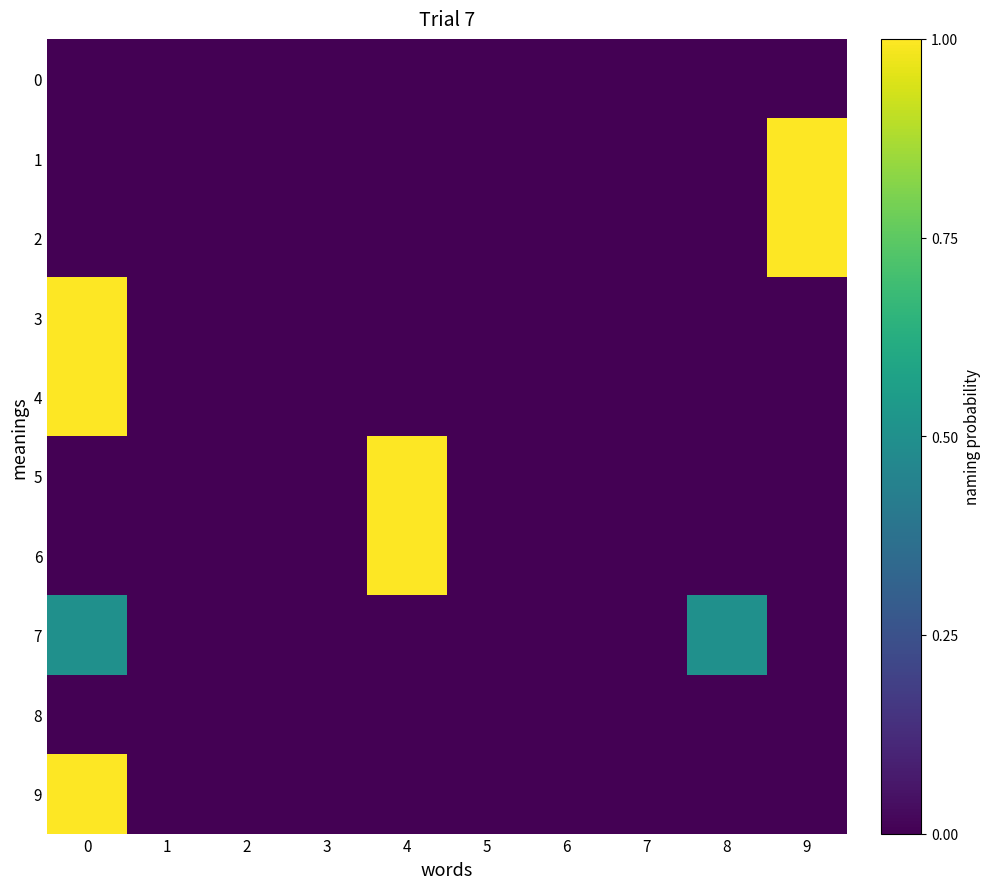

Reading left to right, what are all the values shown in this chart?

0: 0=0.0	1=0.0	2=0.0	3=0.0	4=0.0	5=0.0	6=0.0	7=0.0	8=0.0	9=0.0
1: 0=0.0	1=0.0	2=0.0	3=0.0	4=0.0	5=0.0	6=0.0	7=0.0	8=0.0	9=1.0
2: 0=0.0	1=0.0	2=0.0	3=0.0	4=0.0	5=0.0	6=0.0	7=0.0	8=0.0	9=1.0
3: 0=1.0	1=0.0	2=0.0	3=0.0	4=0.0	5=0.0	6=0.0	7=0.0	8=0.0	9=0.0
4: 0=1.0	1=0.0	2=0.0	3=0.0	4=0.0	5=0.0	6=0.0	7=0.0	8=0.0	9=0.0
5: 0=0.0	1=0.0	2=0.0	3=0.0	4=1.0	5=0.0	6=0.0	7=0.0	8=0.0	9=0.0
6: 0=0.0	1=0.0	2=0.0	3=0.0	4=1.0	5=0.0	6=0.0	7=0.0	8=0.0	9=0.0
7: 0=0.5	1=0.0	2=0.0	3=0.0	4=0.0	5=0.0	6=0.0	7=0.0	8=0.5	9=0.0
8: 0=0.0	1=0.0	2=0.0	3=0.0	4=0.0	5=0.0	6=0.0	7=0.0	8=0.0	9=0.0
9: 0=1.0	1=0.0	2=0.0	3=0.0	4=0.0	5=0.0	6=0.0	7=0.0	8=0.0	9=0.0